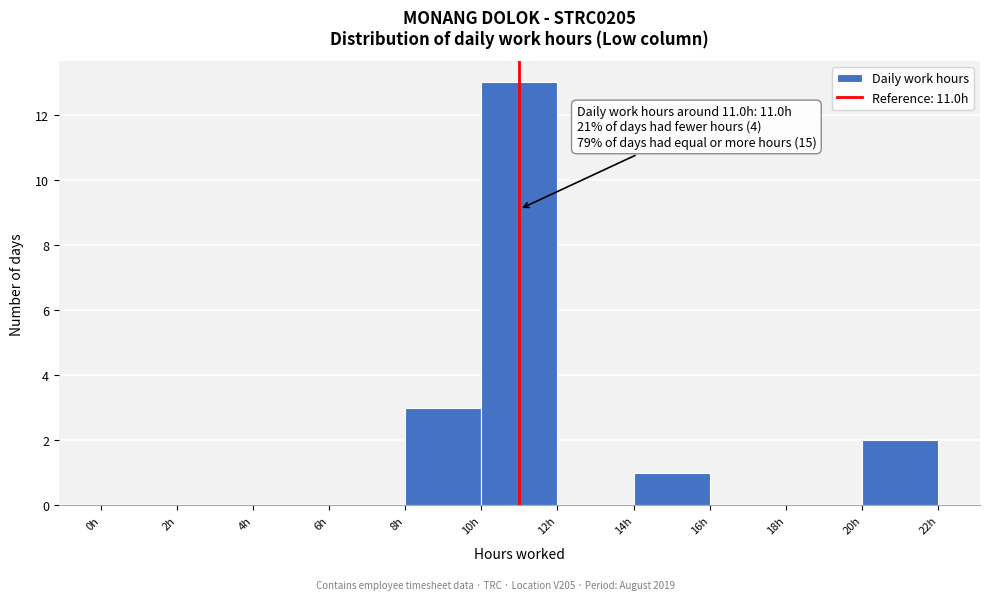

Which range on the x-axis has the tallest bar?

10 to 12